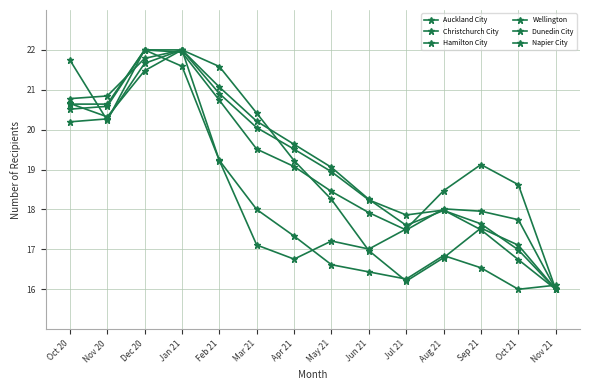

Reading left to right, list all the values displayed in this chart.

Auckland City: 20.2	20.3	21.7	22.0	21.6	20.4	19.2	18.3	17.0	16.2	16.8	17.5	17.1	16.0
Christchurch City: 20.8	20.8	21.8	22.0	20.9	20.1	19.5	18.9	18.2	17.9	18.0	17.5	16.7	16.0
Hamilton City: 20.5	20.6	22.0	21.9	20.7	19.5	19.1	18.5	17.9	17.5	18.0	18.0	17.7	16.0
Wellington: 20.7	20.3	21.5	22.0	21.1	20.2	19.6	19.1	18.3	17.6	18.0	17.6	17.0	16.0
Dunedin City: 20.6	20.6	22.0	21.6	19.2	18.0	17.3	16.6	16.4	16.3	16.8	16.5	16.0	16.1
Napier City: 21.7	20.2	22.0	22.0	19.2	17.1	16.8	17.2	17.0	17.5	18.5	19.1	18.6	16.0